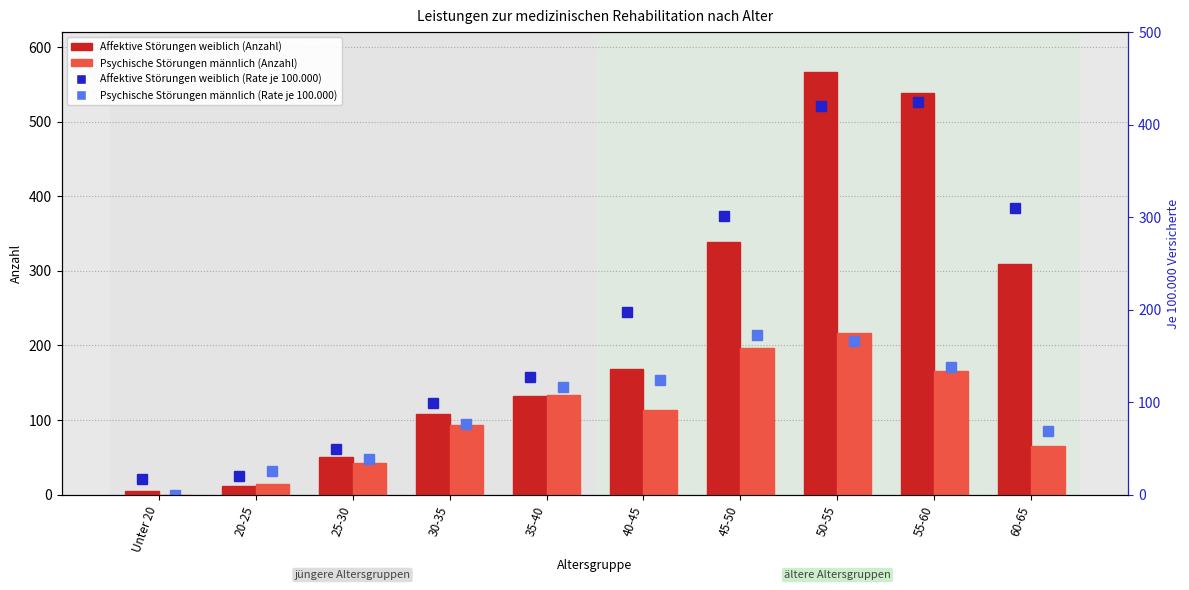

Between 45-50 and 60-65, which series saw the biggest shift?

Psychische Störungen männlich (Anzahl)